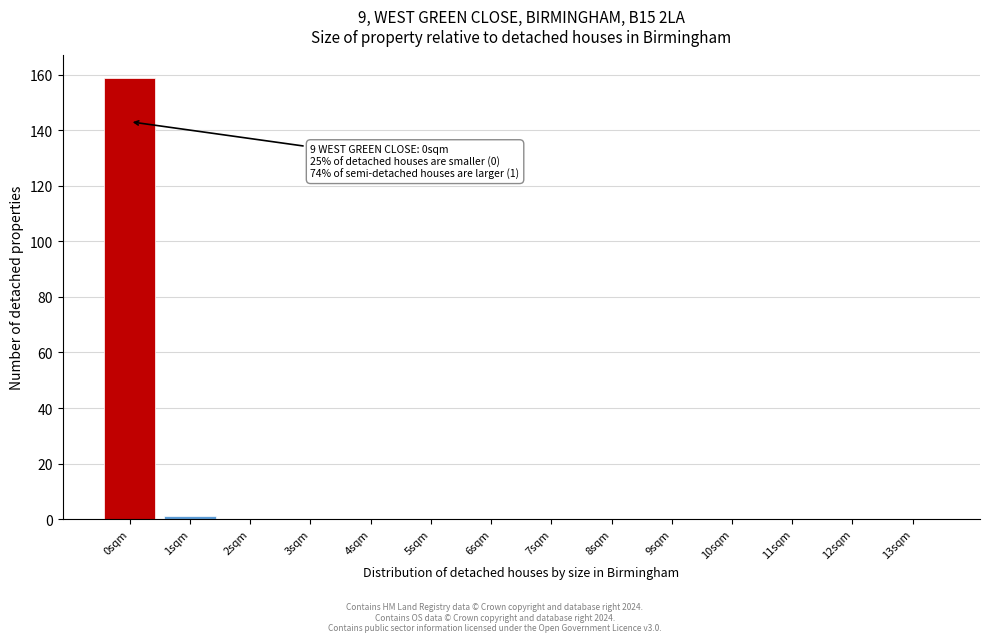

Which range on the x-axis has the tallest bar?

-0.5 to 0.5